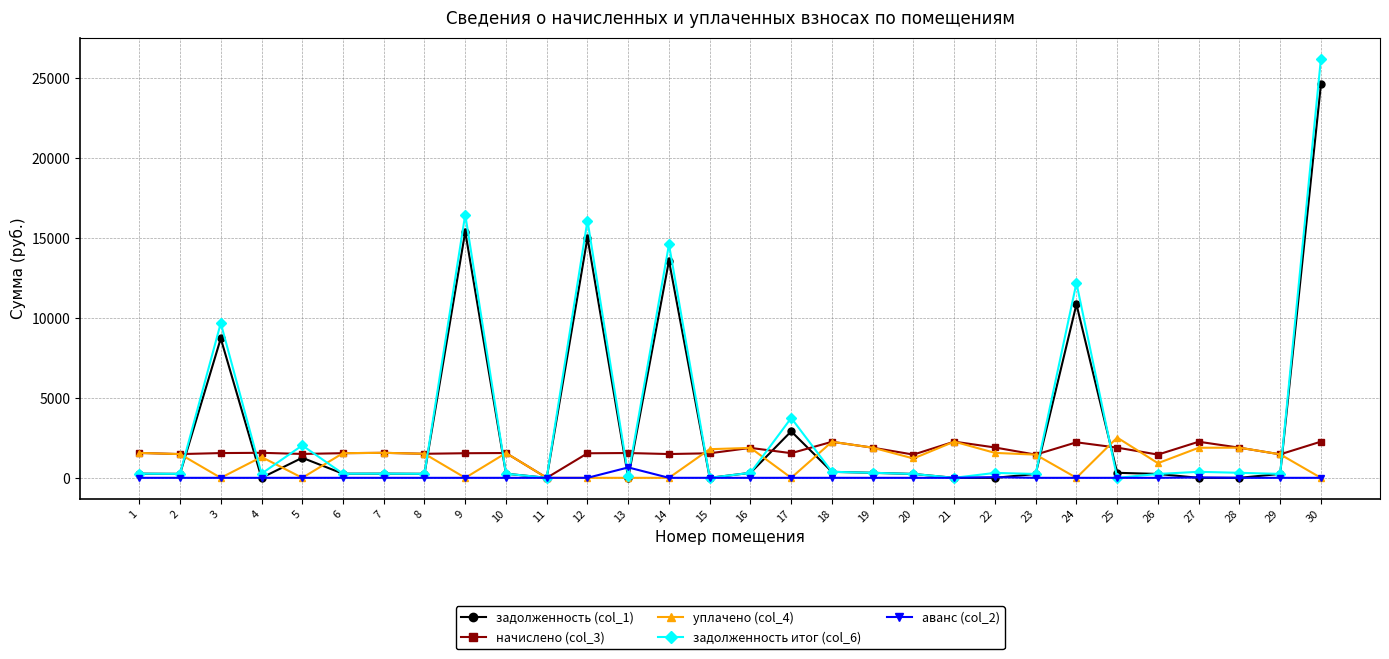

What is the value of the уплачено (col_4) point at the 8th from the left?

1504.1